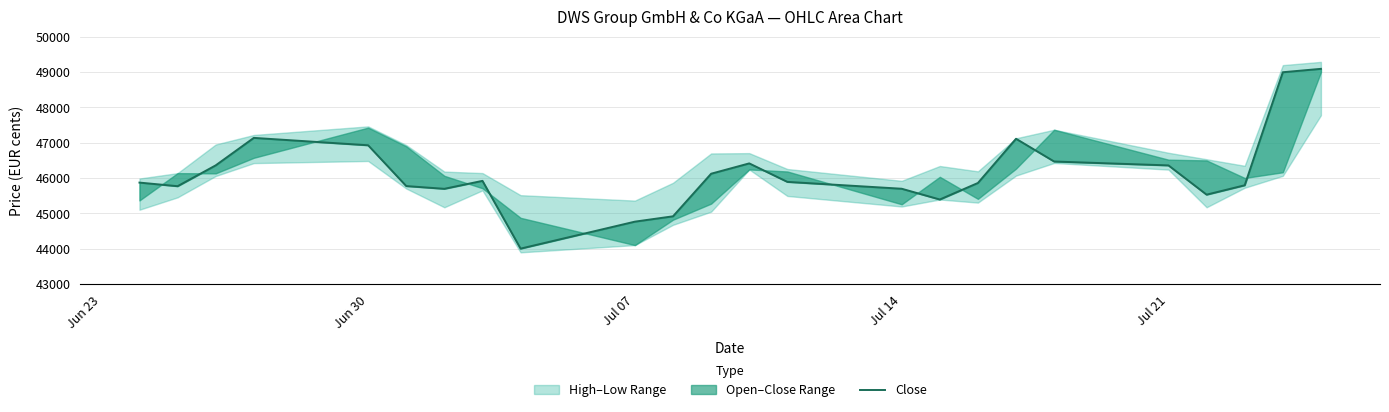

What is the minimum value shown in the chart?

44005